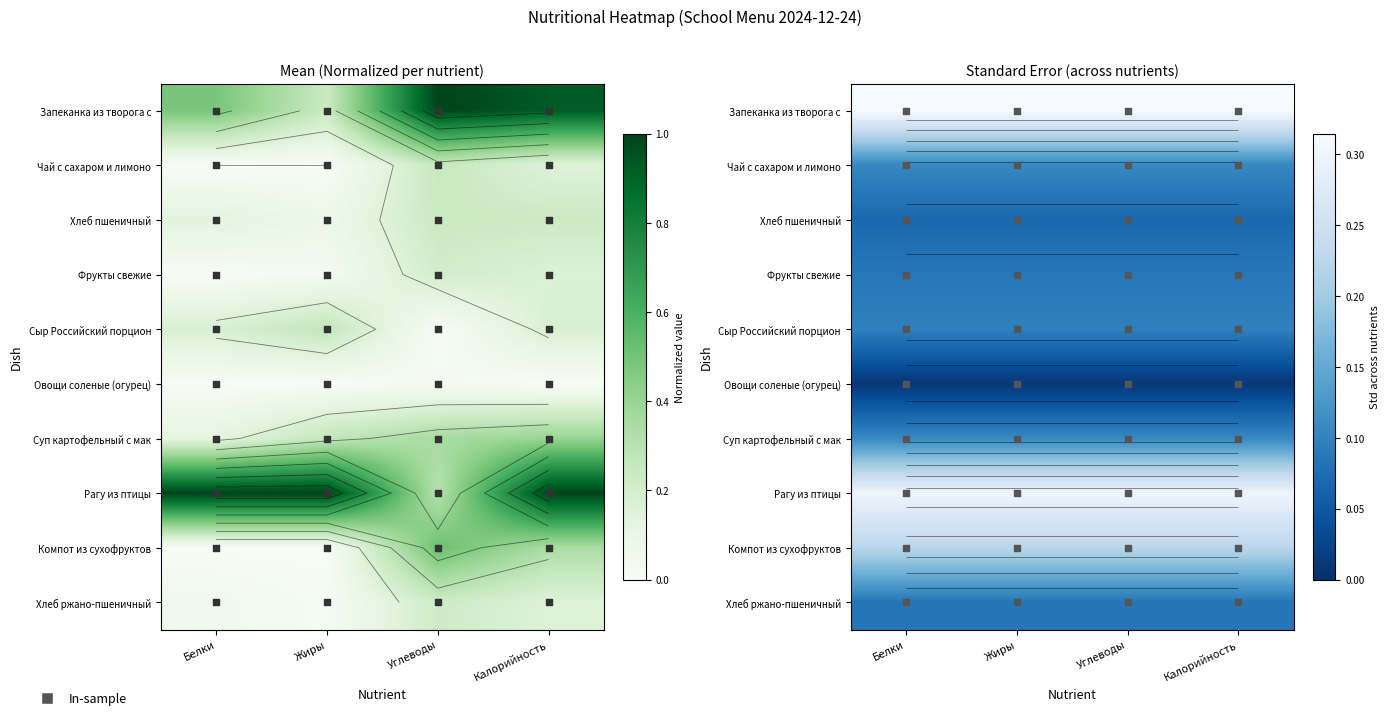

Is the value of Запеканка из творога с at Углеводы greater than the value of Фрукты свежие at Калорийность?

Yes